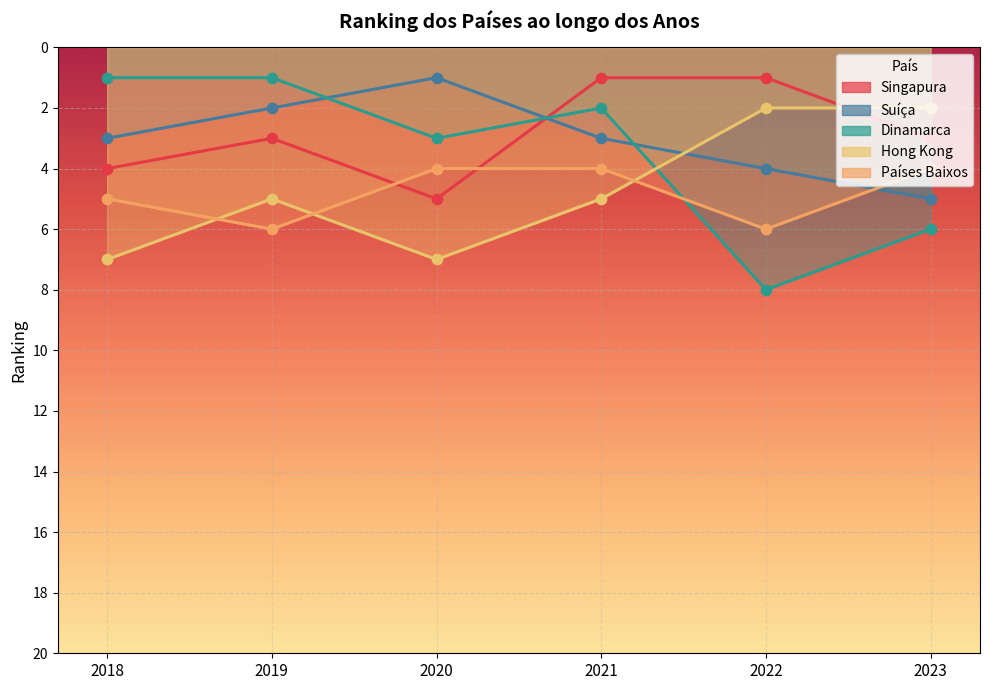

Which series has the largest total across all categories?

Países Baixos